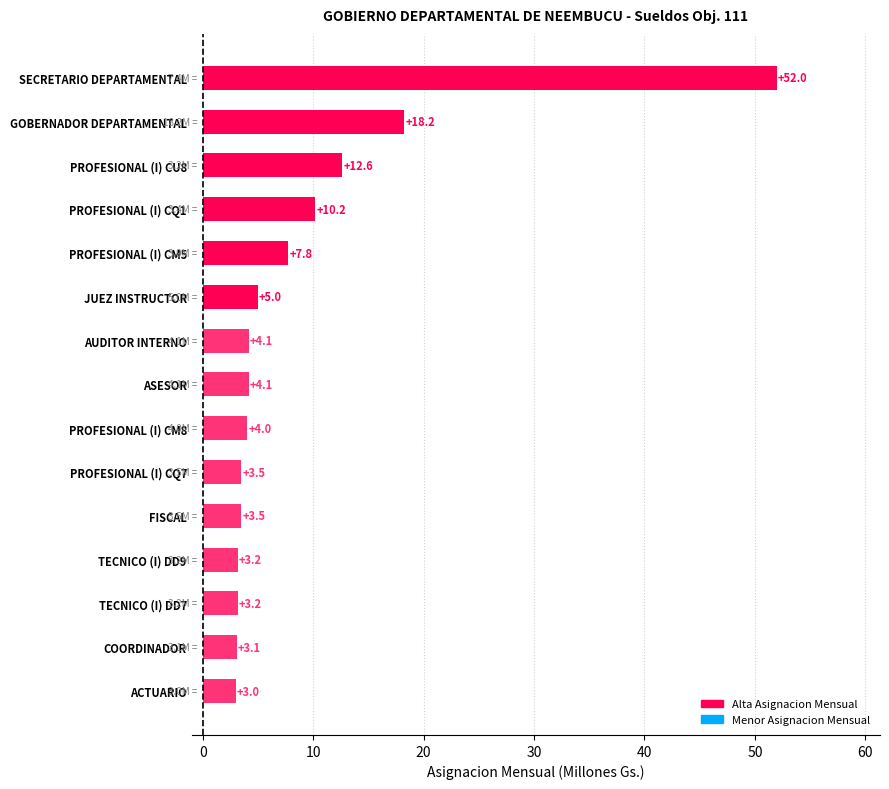

What is the sum of all values?

137.5